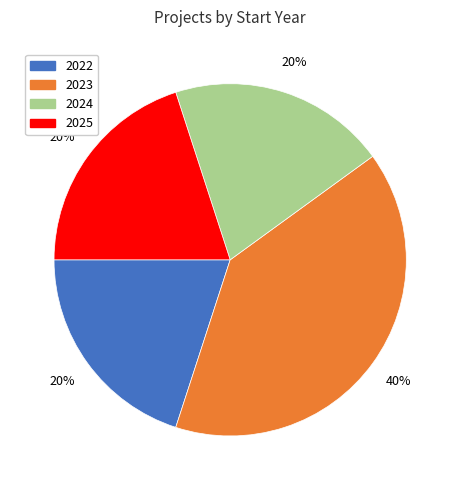

How many slices are in this pie chart?

4